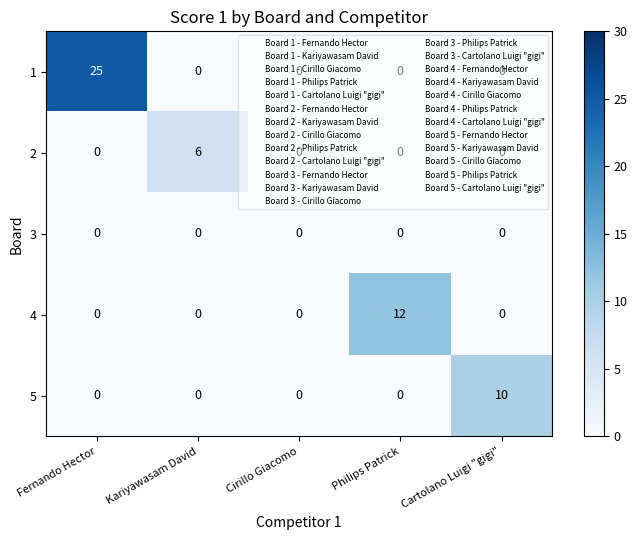

What is the difference between the maximum and minimum values in the 4 series?

12